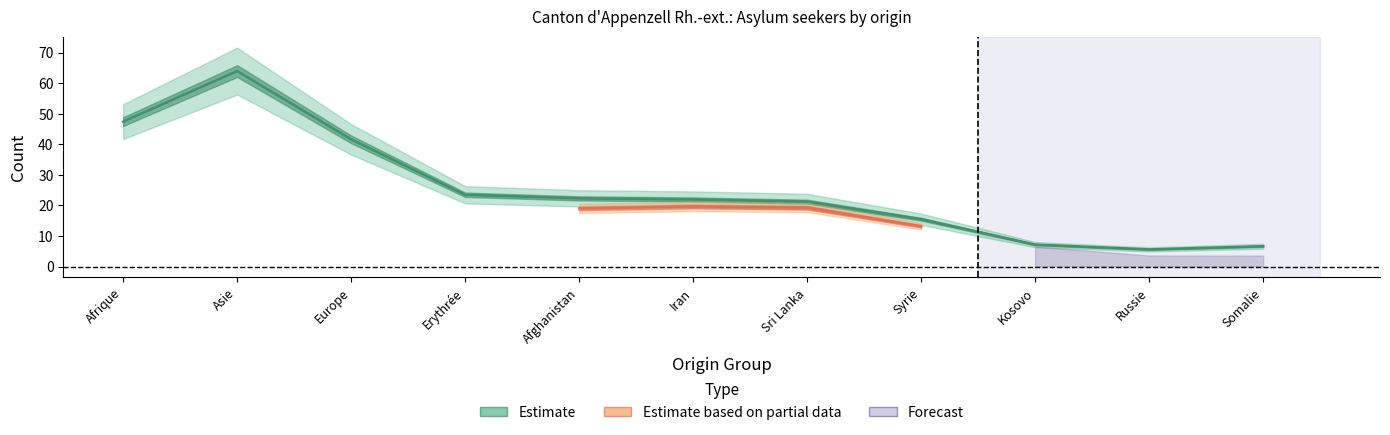

How many series are shown in this chart?

3